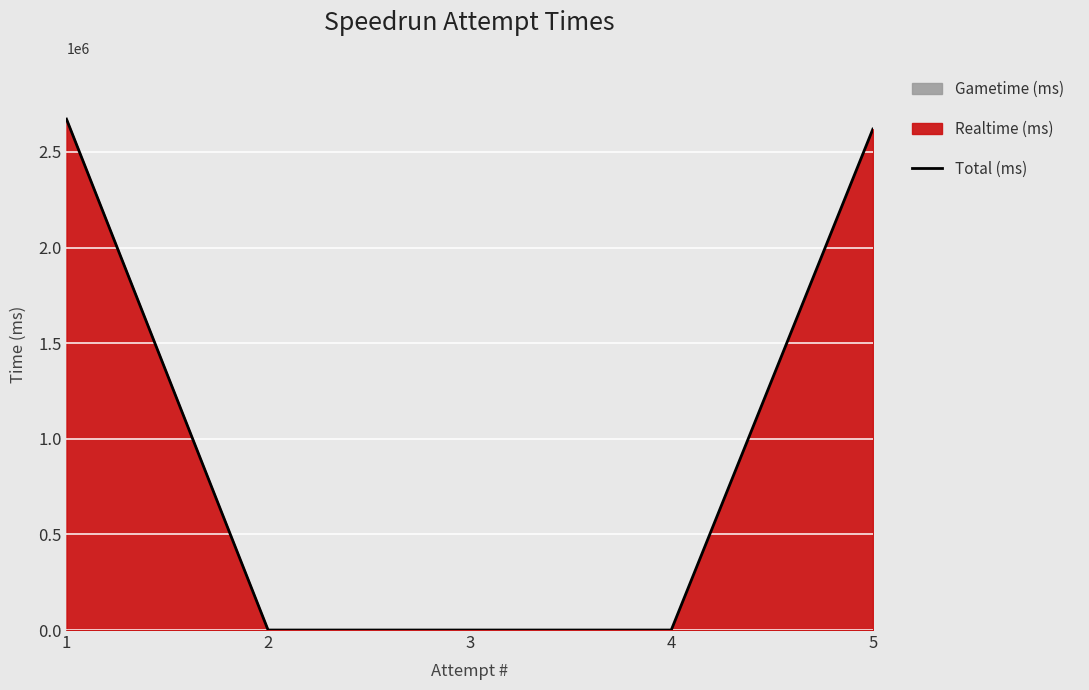

Which label corresponds to the largest value in the chart?

1